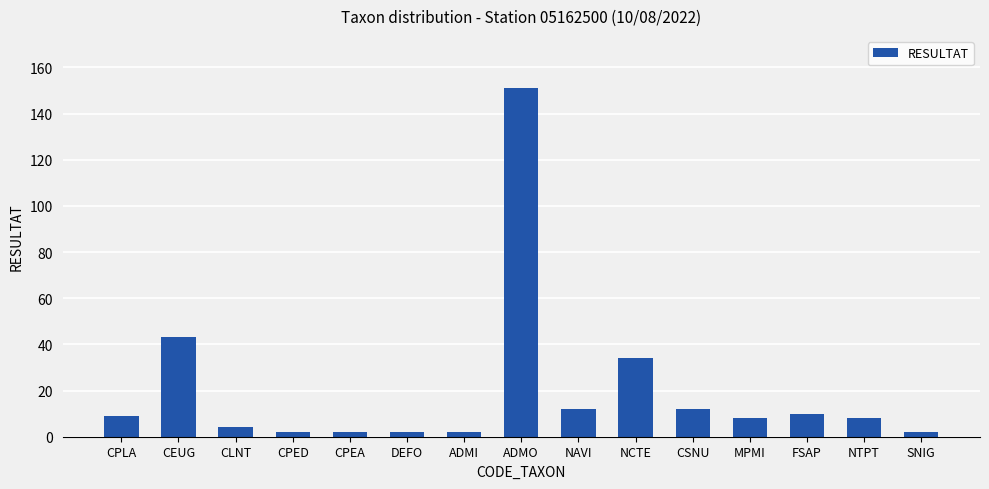

How many data points does each series have?

15